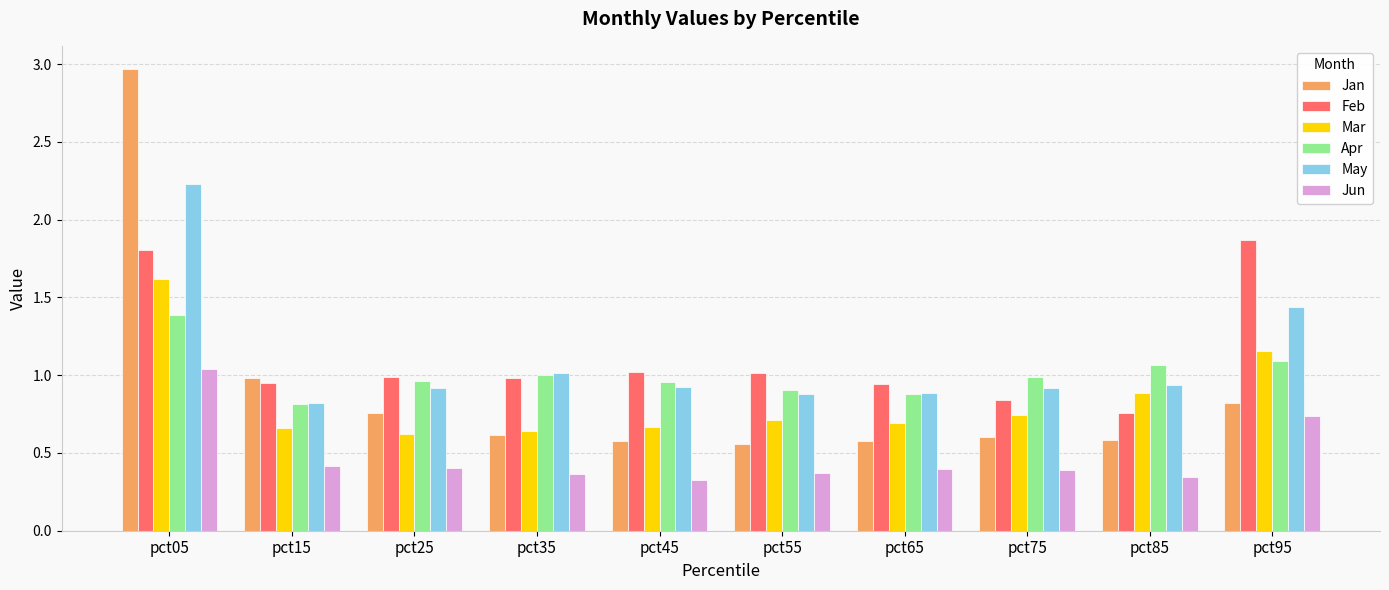

What is the average value of the Jun series?

0.5